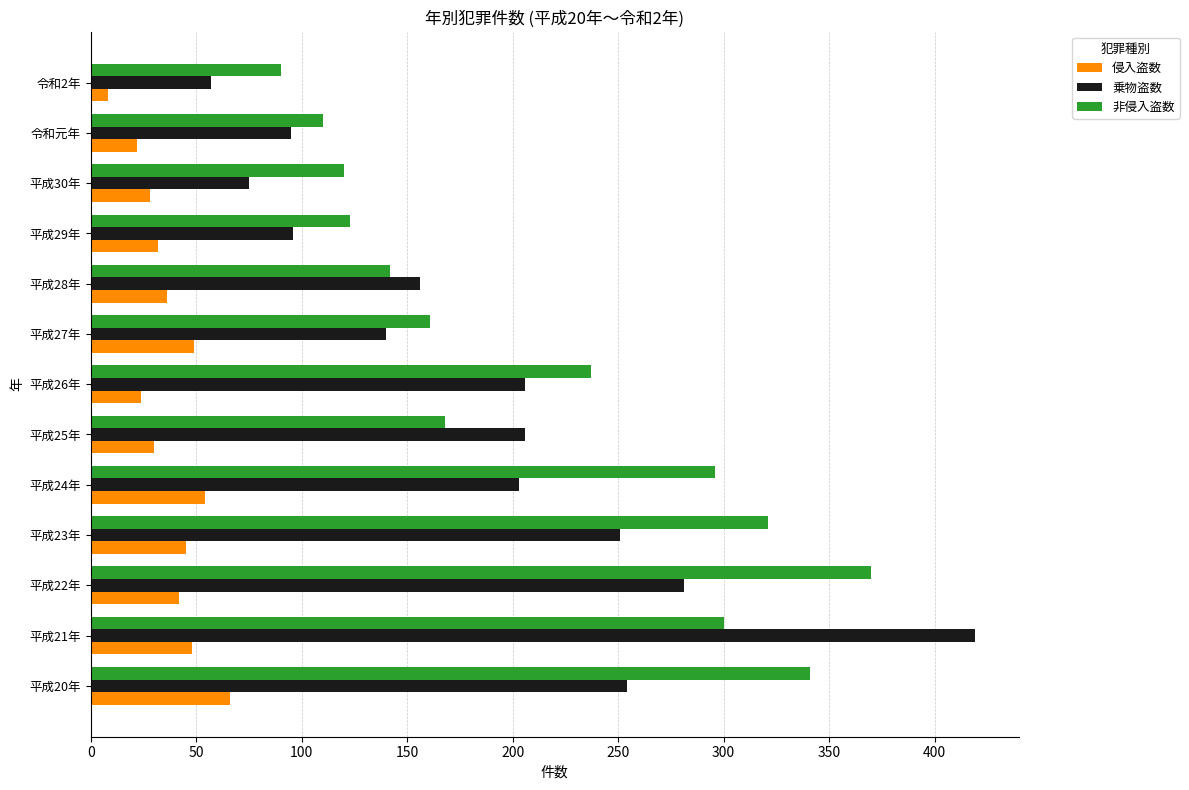

Which series has the widest spread of values?

乗物盗数